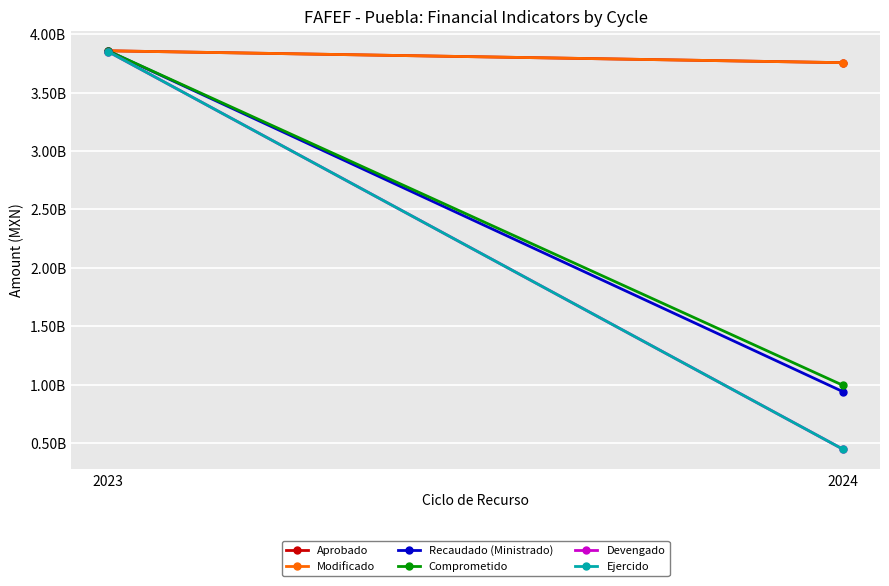

What is the value of the Aprobado point at the 1st from the left?

3857781320.0